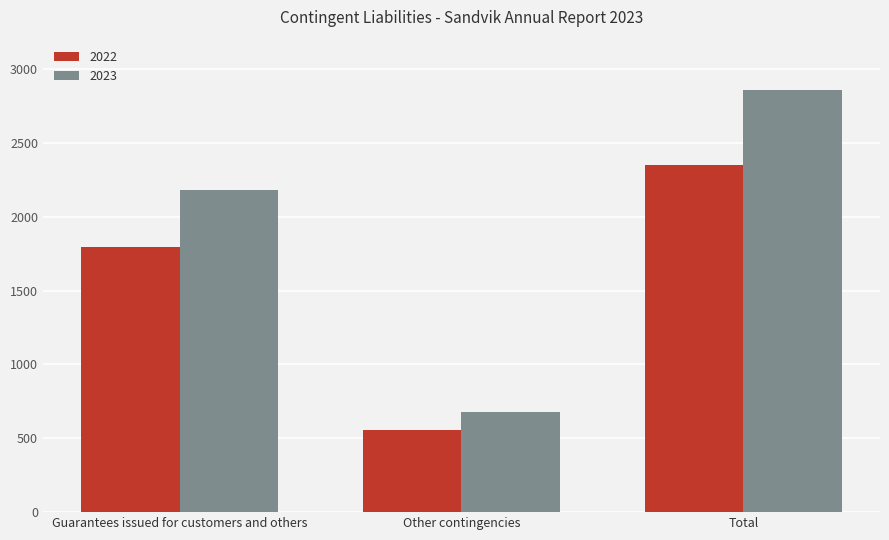

List the labels in order of 2022 value, smallest first.

Other contingencies, Guarantees issued for customers and others, Total